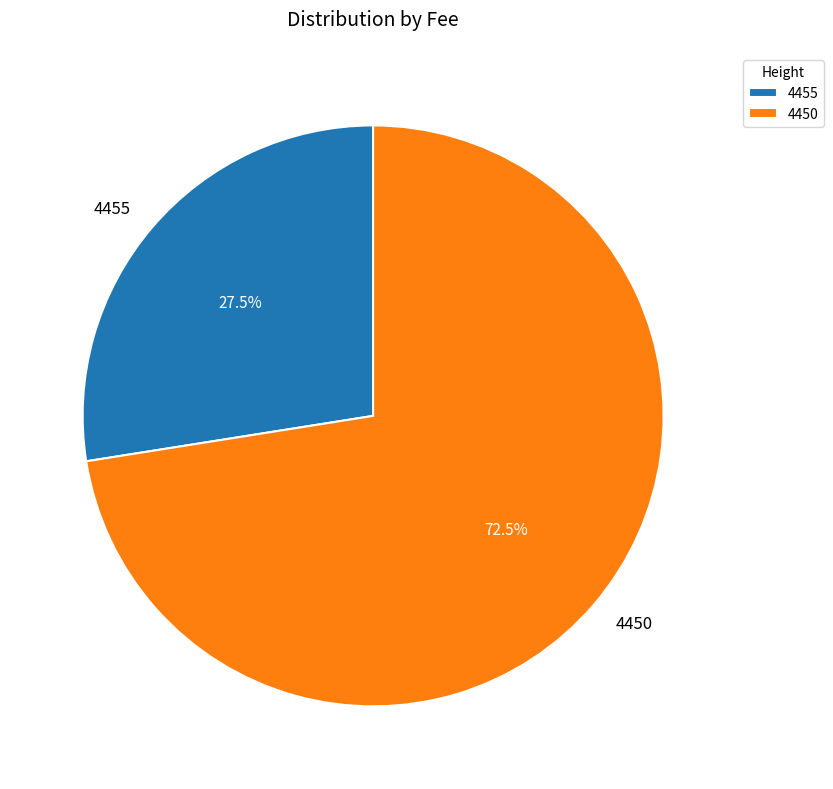

True or false: 4455 accounts for 15% of the total.

False